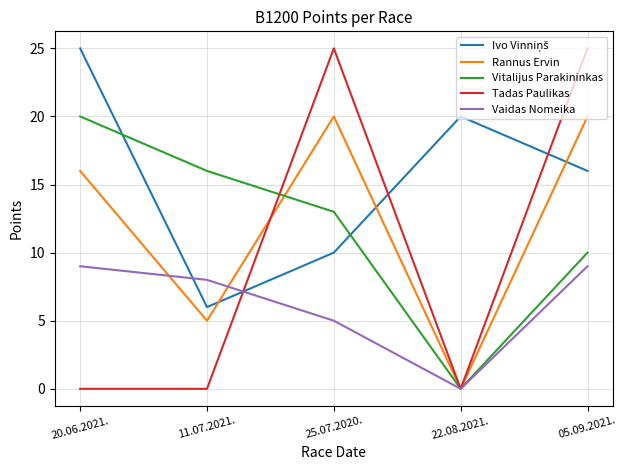

Count the Tadas Paulikas values in the range 0 to 25.

5